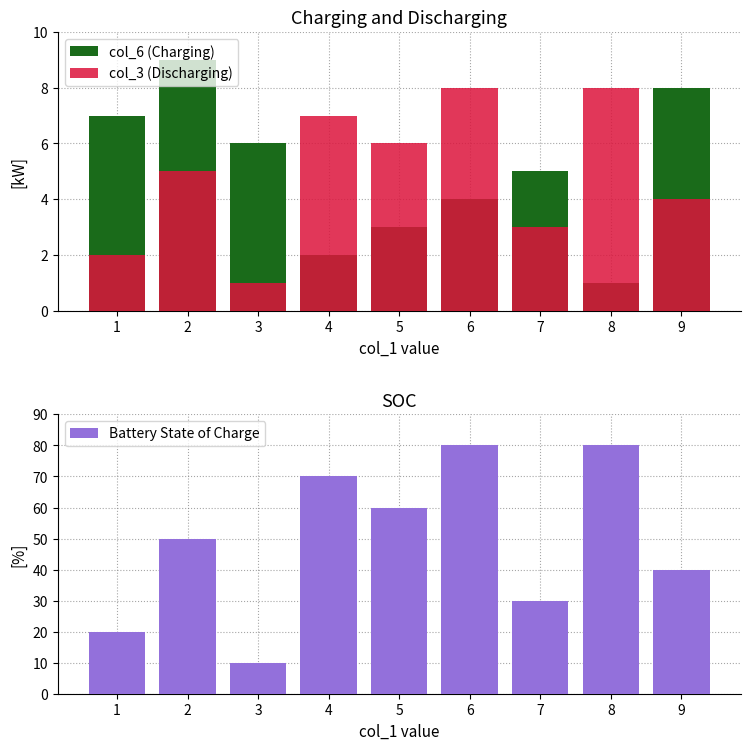

What is the sum of all col_6 (Charging) values?

45